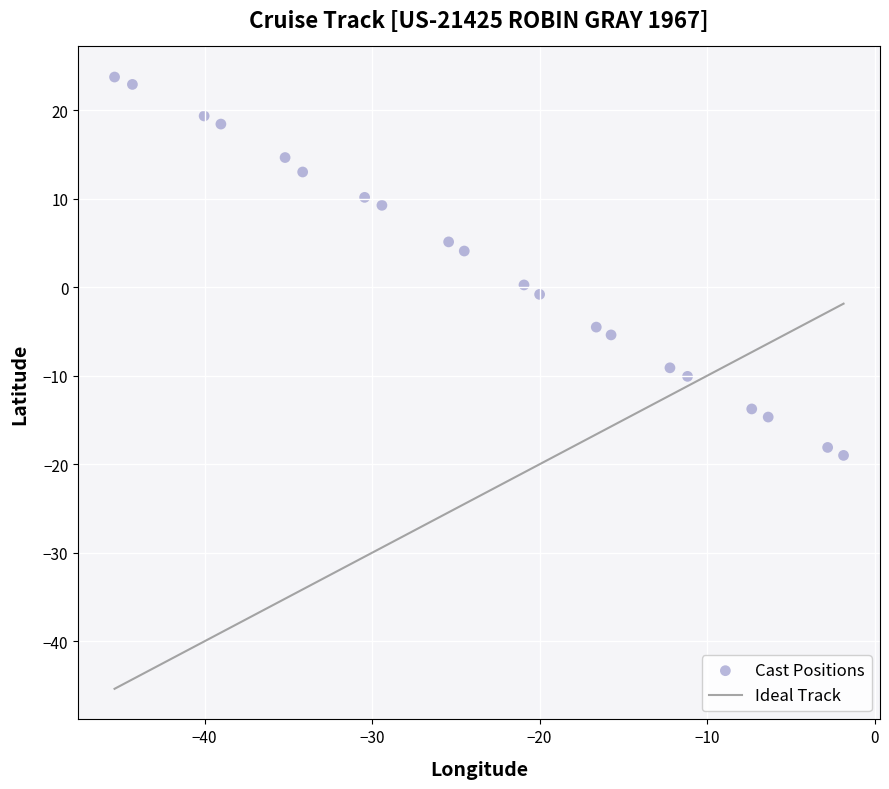

What is the range of X values (max minus min)?

43.5